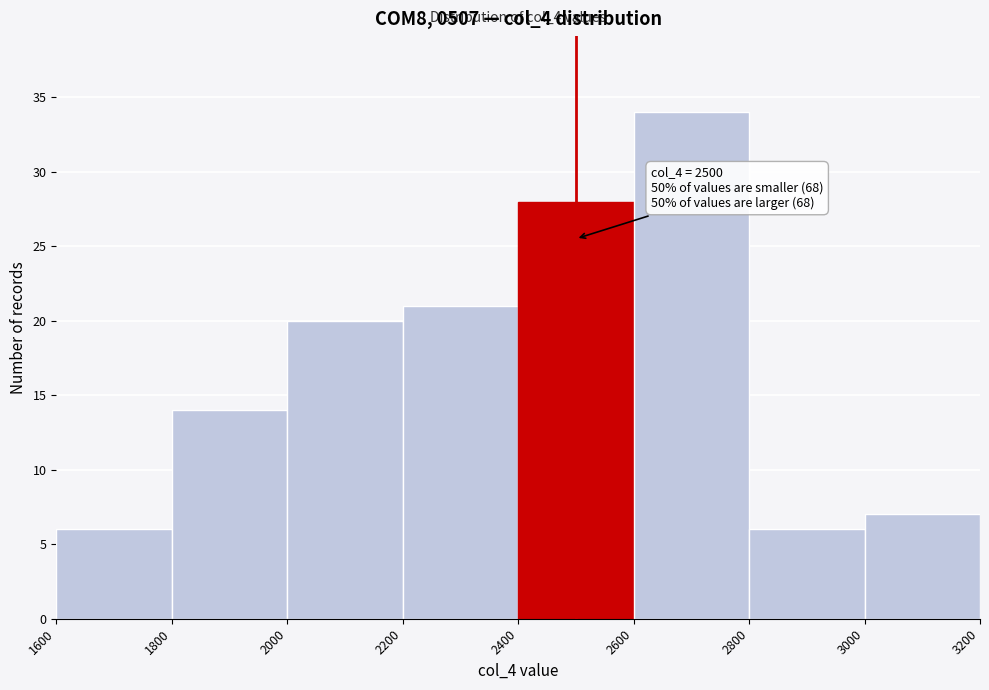

Which range on the x-axis has the tallest bar?

2600 to 2800